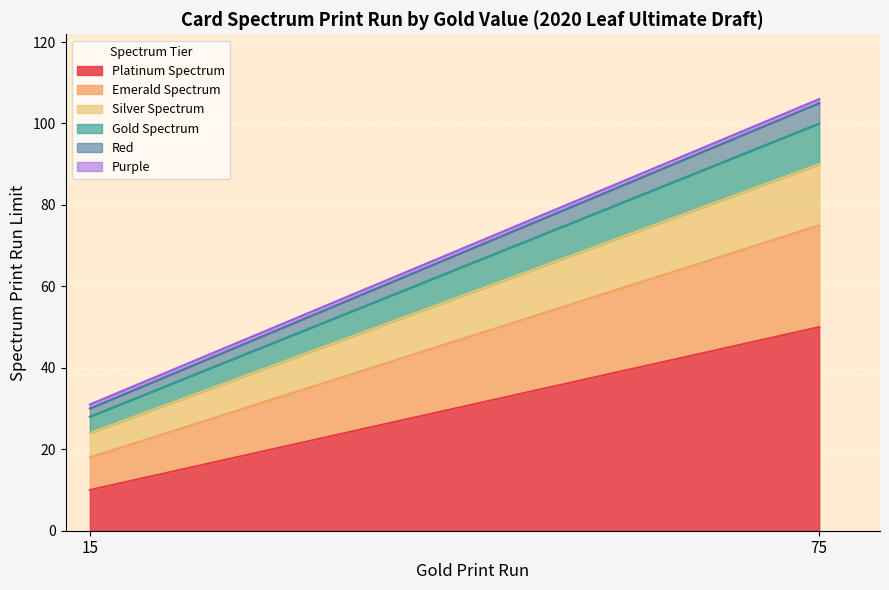

How many lines are shown in the chart?

6